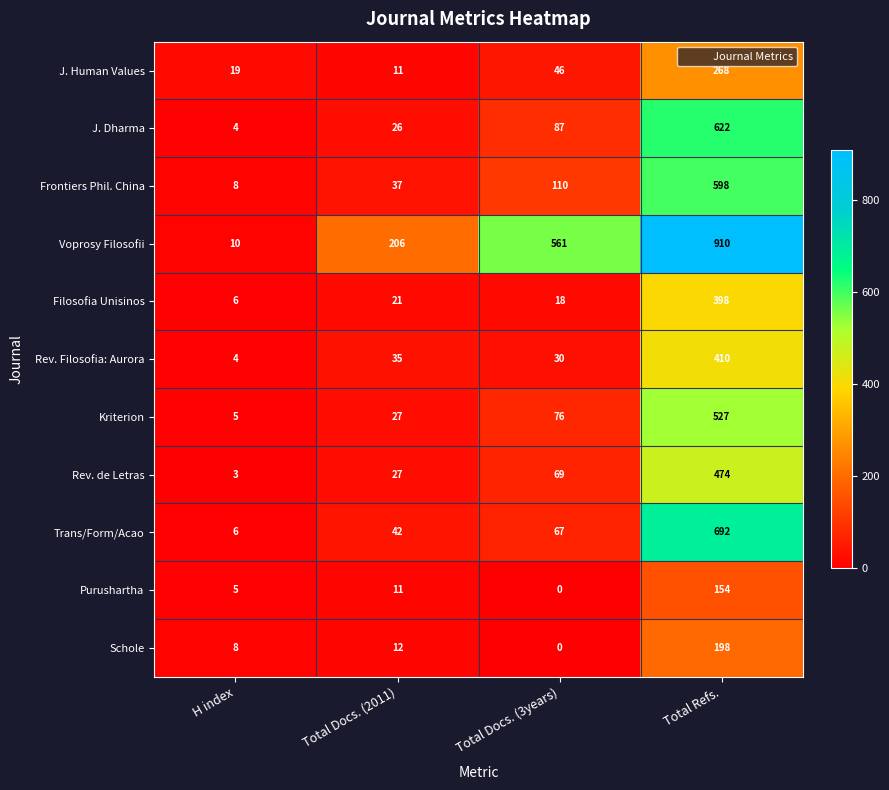

List the labels in order of Trans/Form/Acao value, smallest first.

H index, Total Docs. (2011), Total Docs. (3years), Total Refs.